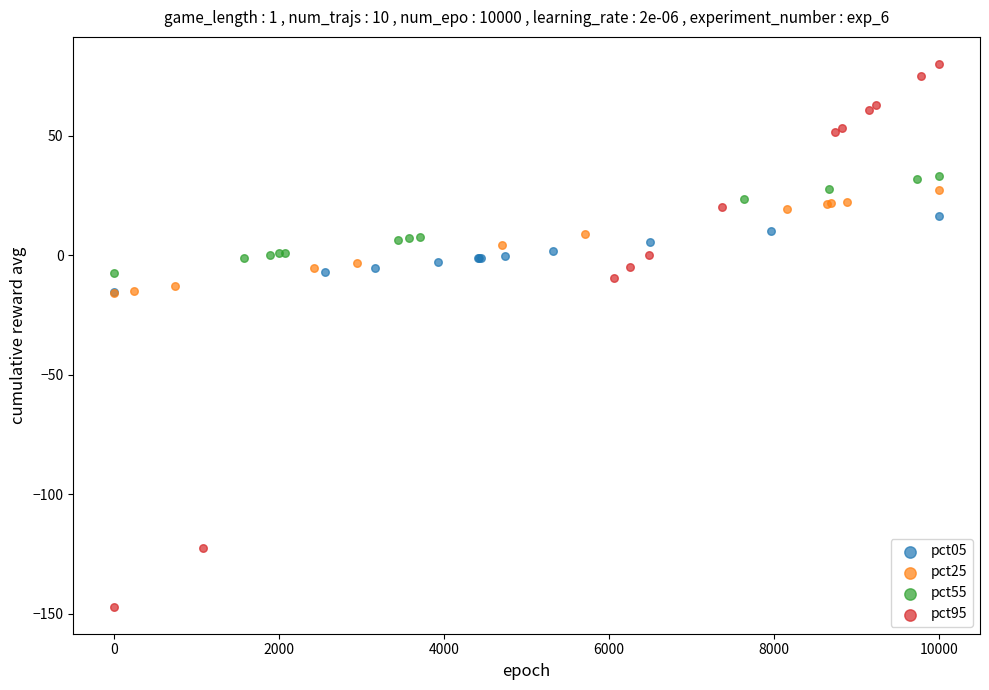

What are all the series names shown in the legend?

pct05, pct25, pct55, pct95